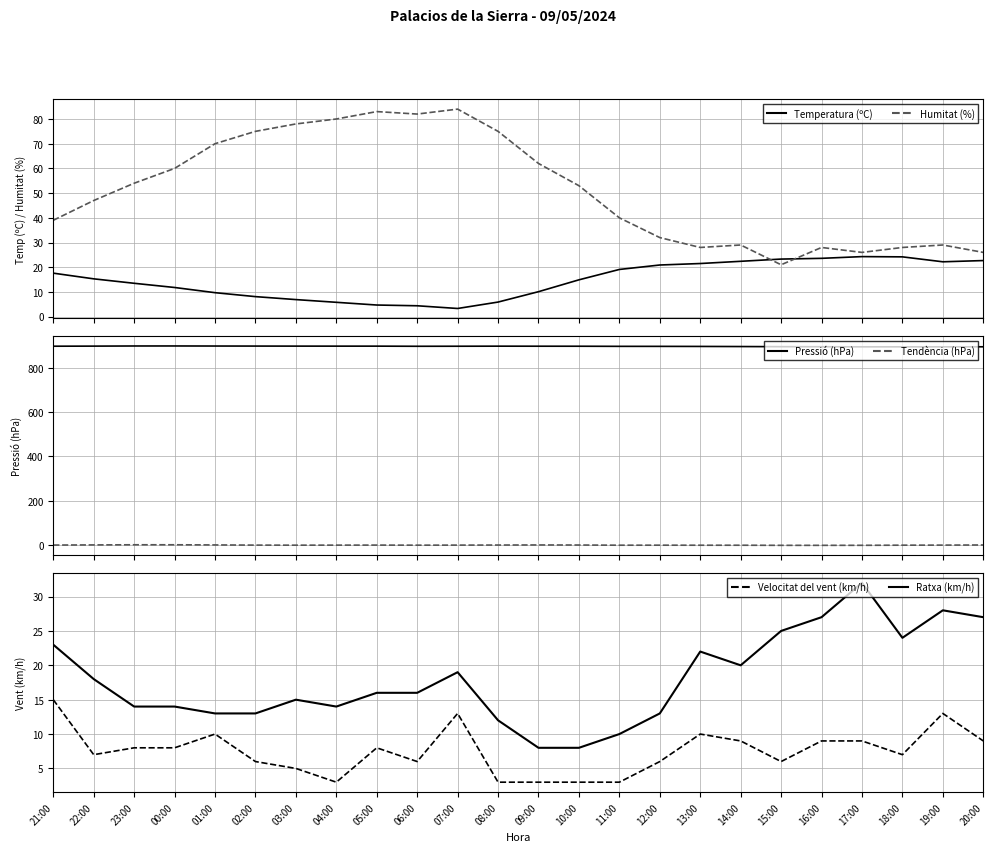

List the labels in order of Humitat (%) value, smallest first.

15:00, 17:00, 20:00, 13:00, 16:00, 18:00, 14:00, 19:00, 12:00, 21:00, 11:00, 22:00, 10:00, 23:00, 00:00, 09:00, 01:00, 02:00, 08:00, 03:00, 04:00, 06:00, 05:00, 07:00